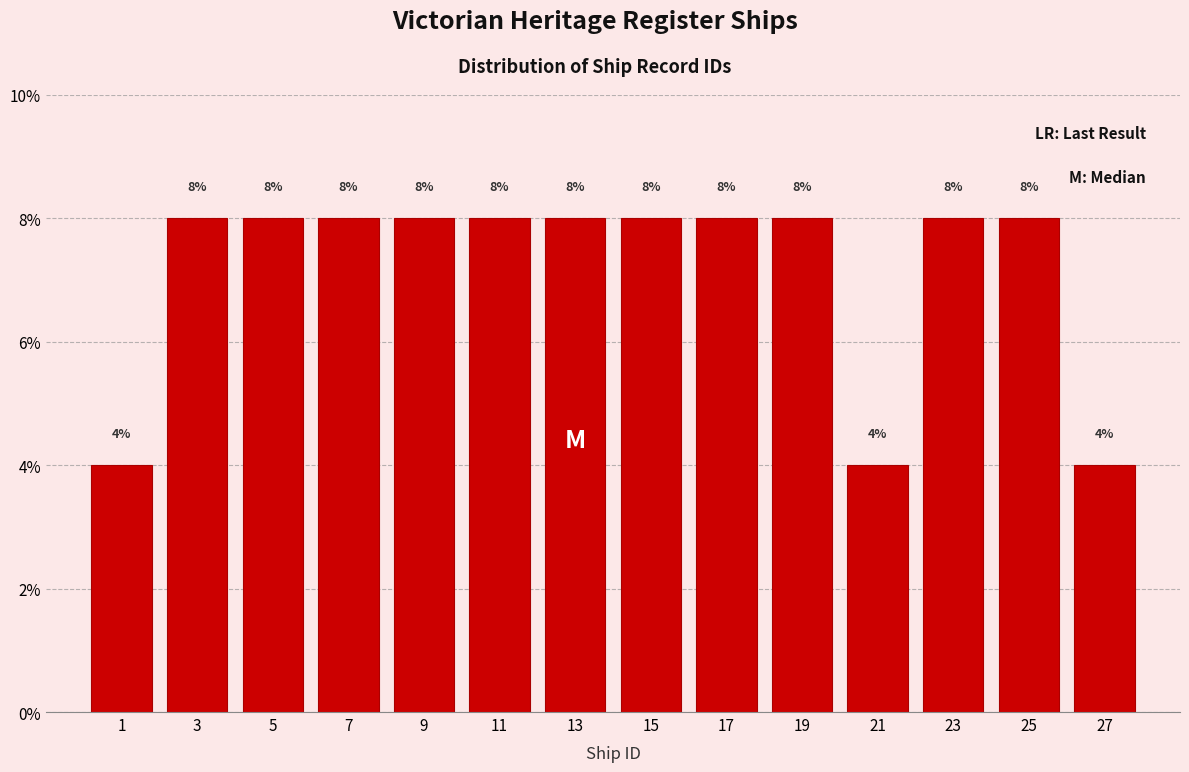

How tall is the bar that spans 16 to 18 on the x-axis?

8